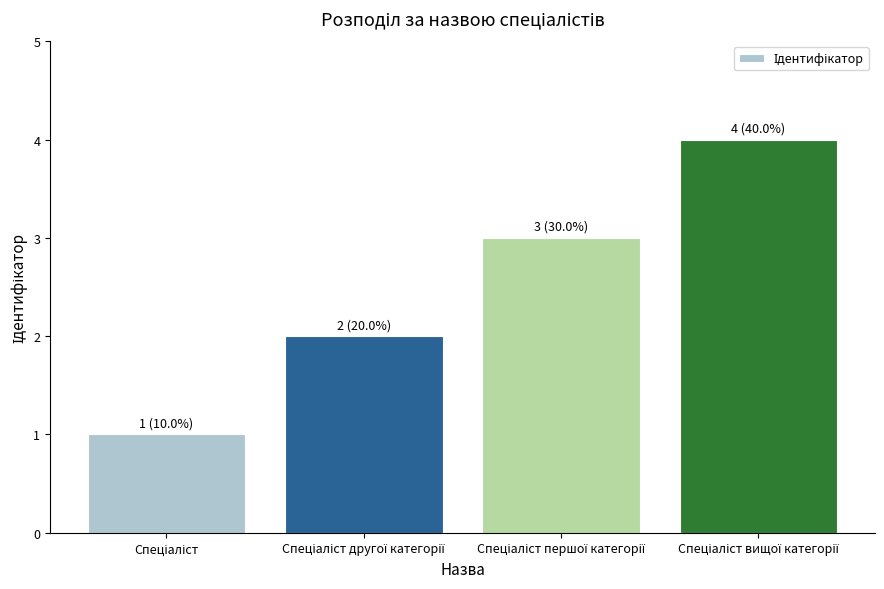

What is the sum of all values?

10